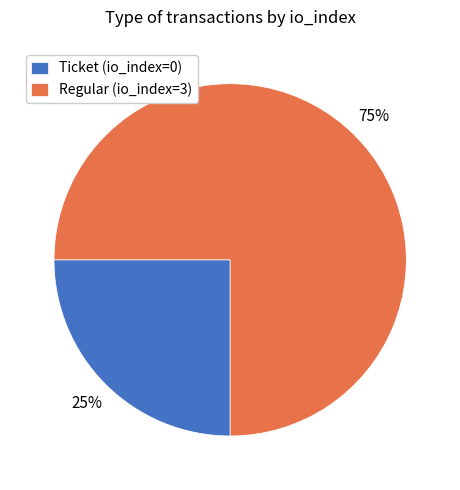

Is it true that Ticket (io_index=0) is 13% of the pie?

False